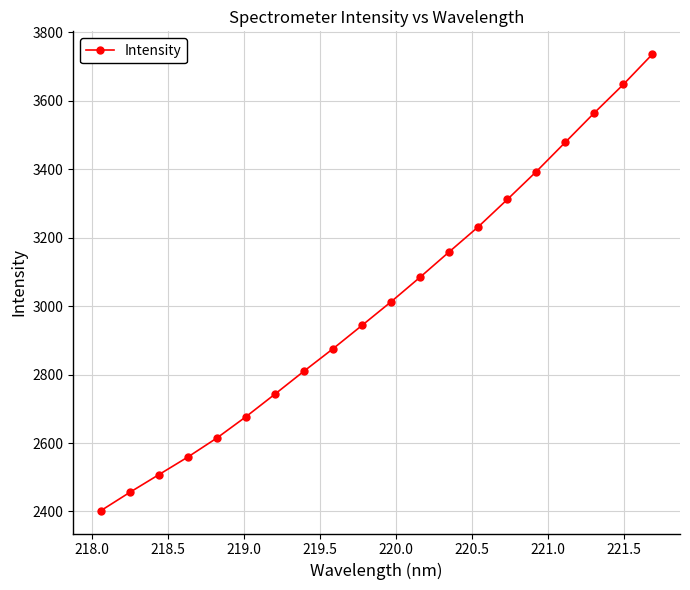

Is this an area chart (filled region under the line)?

No